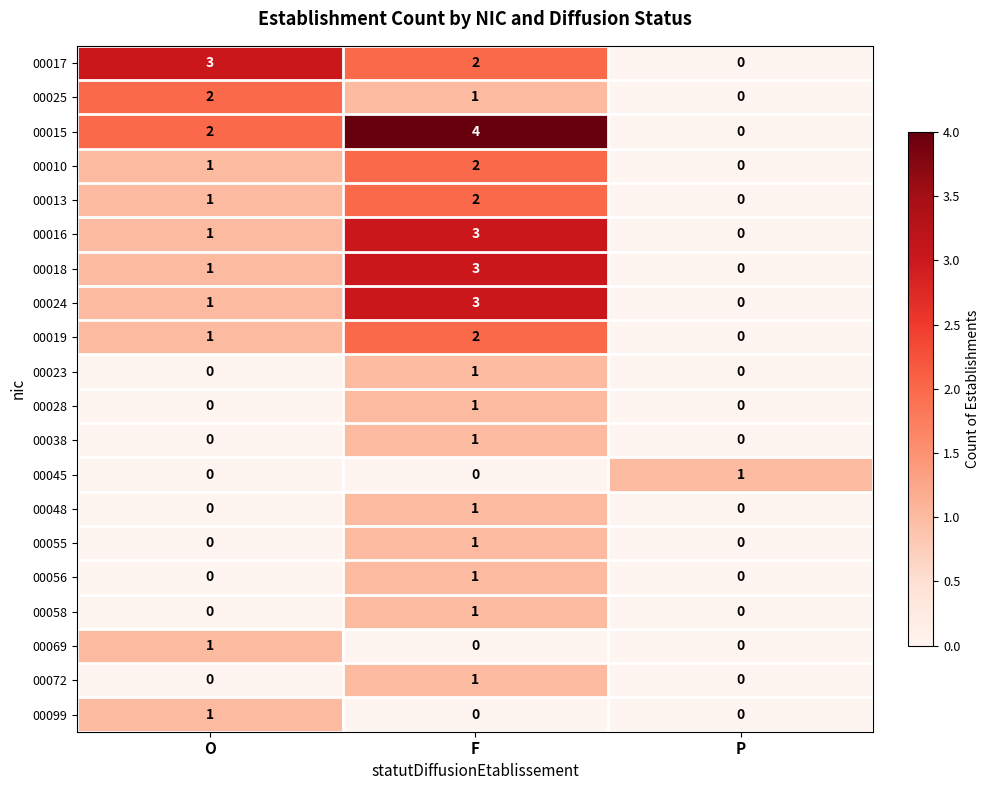

Is the value of 00010 at F greater than the value of 00018 at O?

Yes